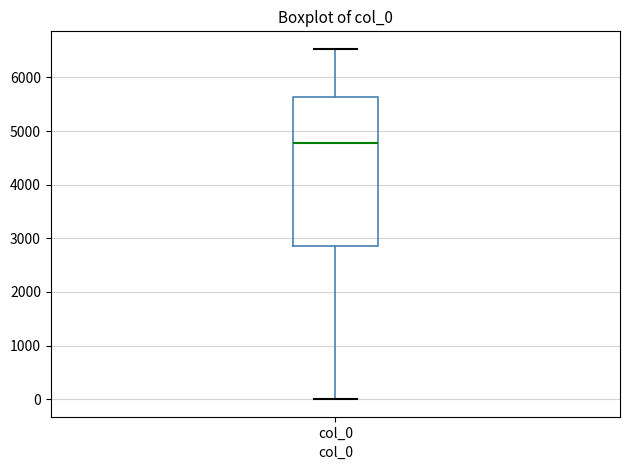

Where does the upper whisker of the box for col_0 end on the y-axis? The values are not printed on the chart, so give them approximately, as read against the axis.

6500